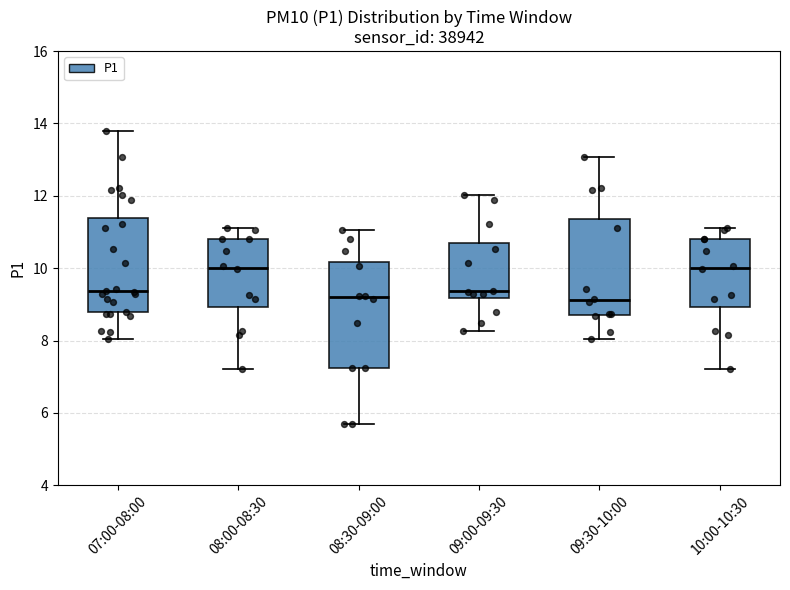

Where does the median line of the box for 07:00-08:00 sit on the y-axis? The values are not printed on the chart, so give them approximately, as read against the axis.

9.4